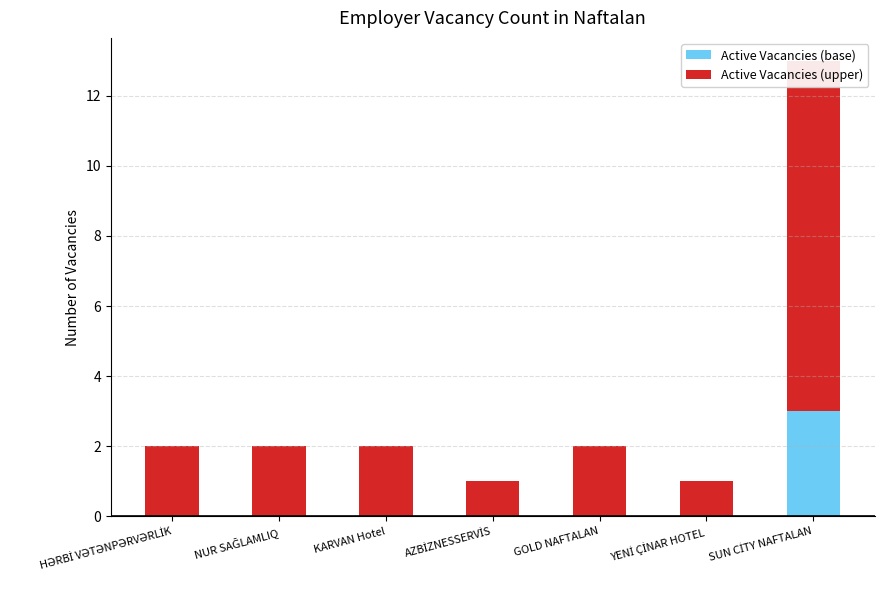

True or false: Active Vacancies (base) has a value of 5 at SUN CİTY NAFTALAN.

False